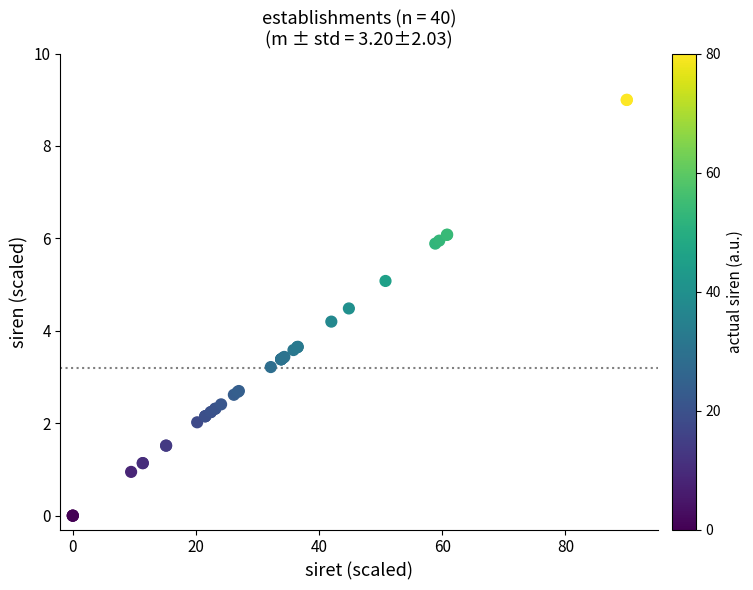

What Y value in the scatter plot is closest to 4?

4.2